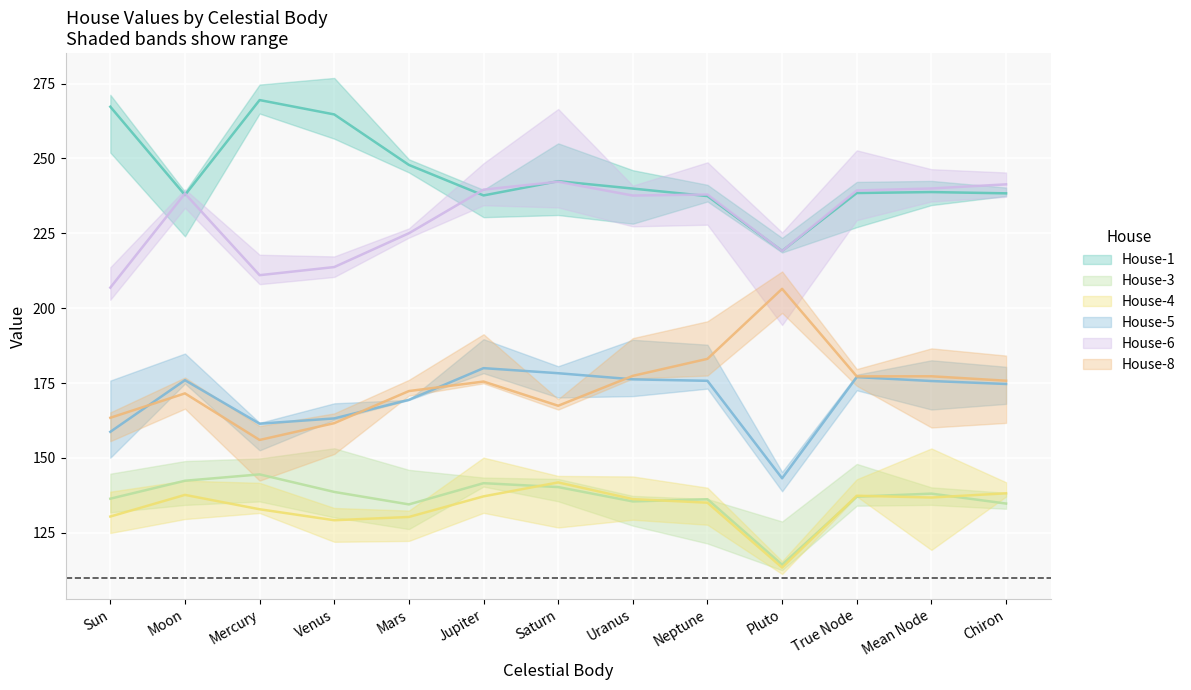

The value of House-4 at Uranus is 136.3. True or false?

True